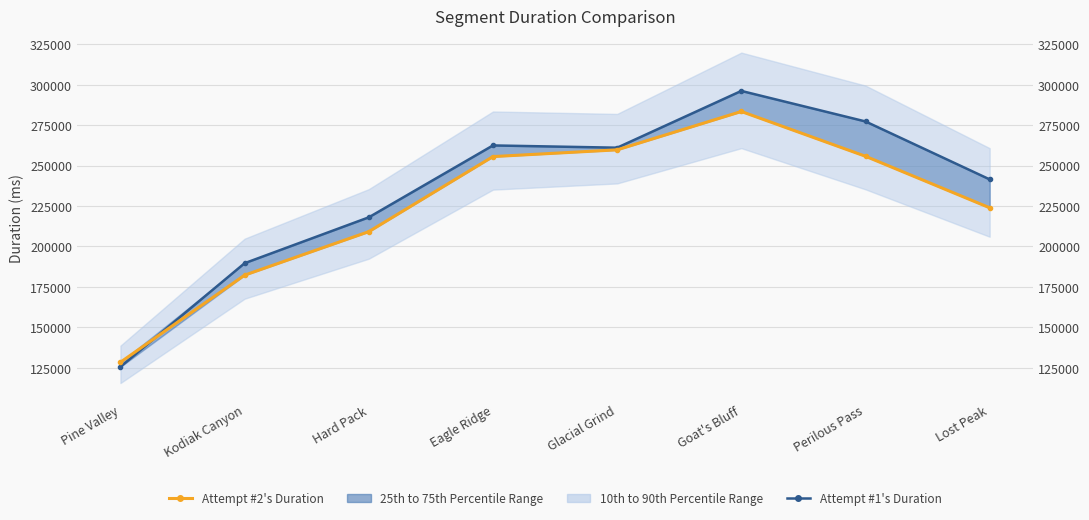

In Attempt #1's Duration, how many points are higher than both neighbors (excluding endpoints)?

2